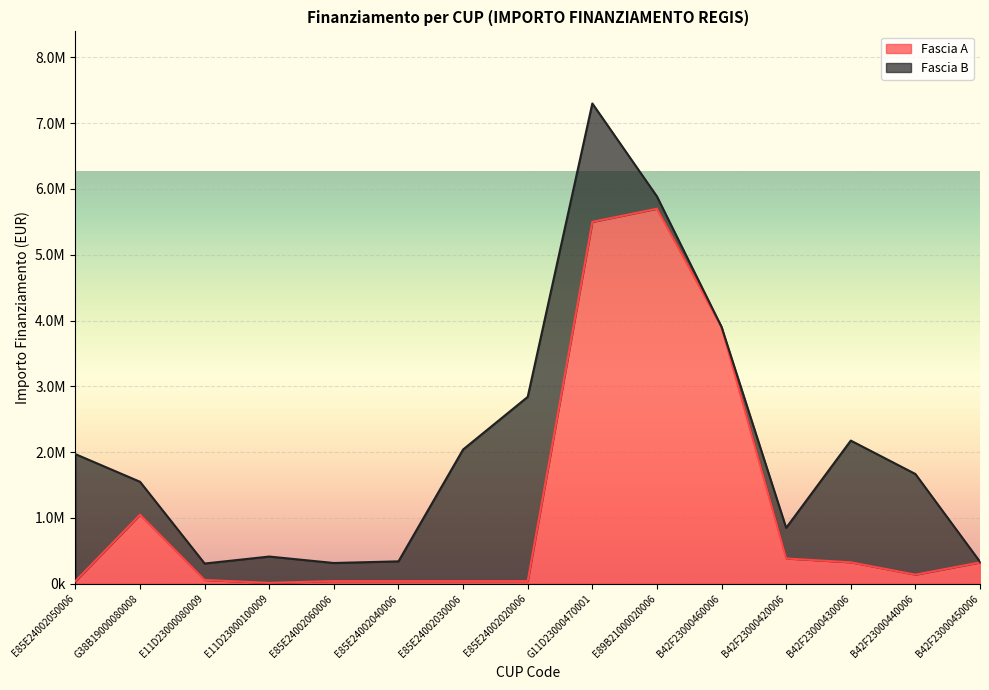

Does the chart display data point markers on the line(s)?

No